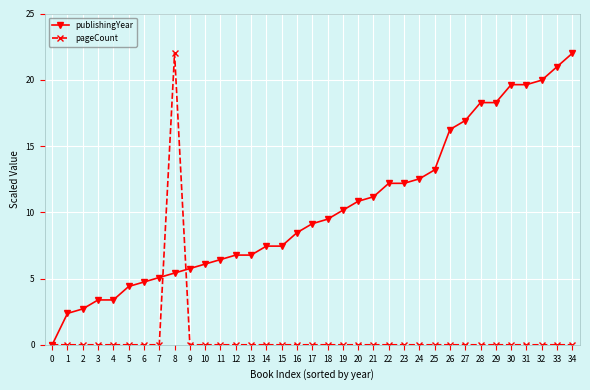

Between 2 and 20, which series saw the biggest shift?

publishingYear